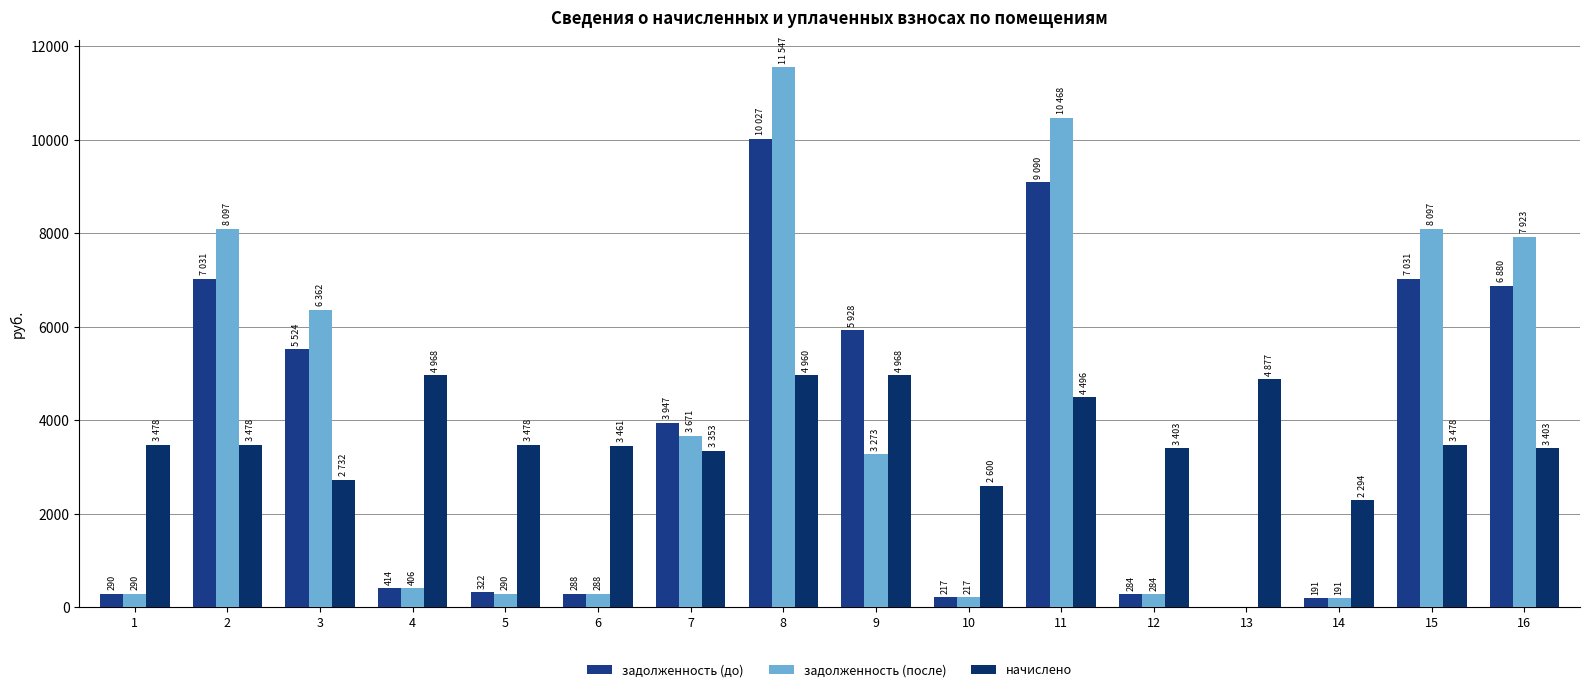

Are the bars horizontal?

No